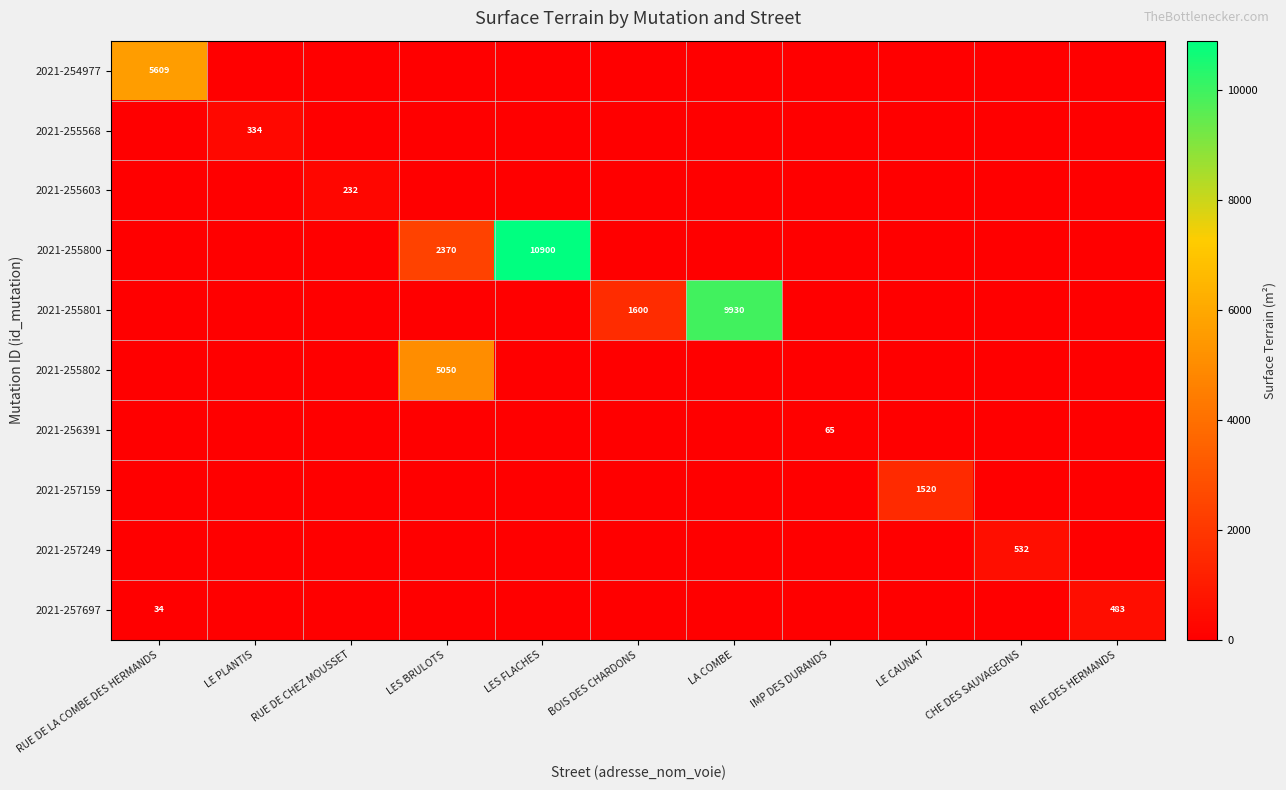

At which label does 2021-257249 reach its minimum?

RUE DE LA COMBE DES HERMANDS